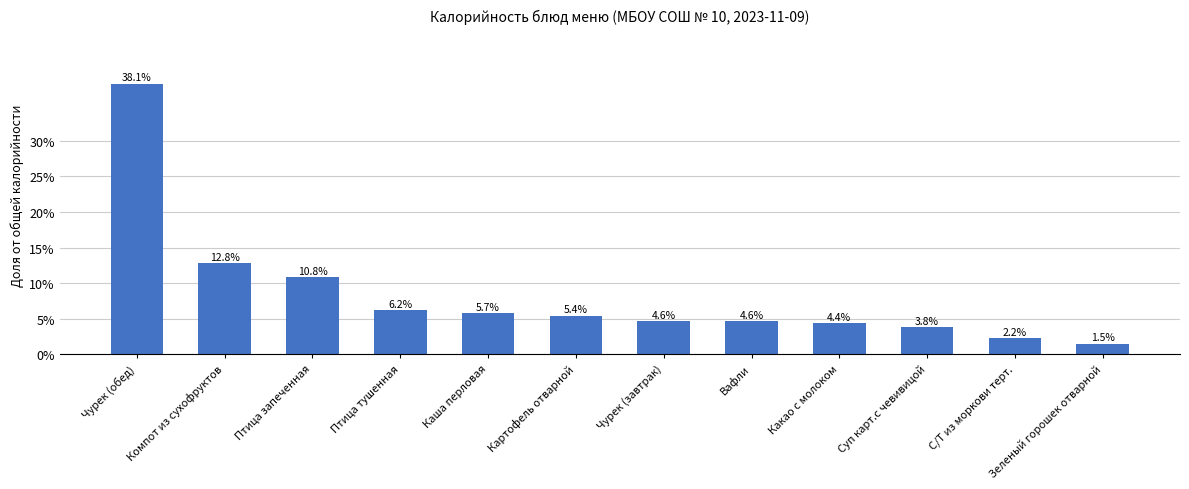

Between Птица тушенная and Каша перловая, which is larger?

Птица тушенная